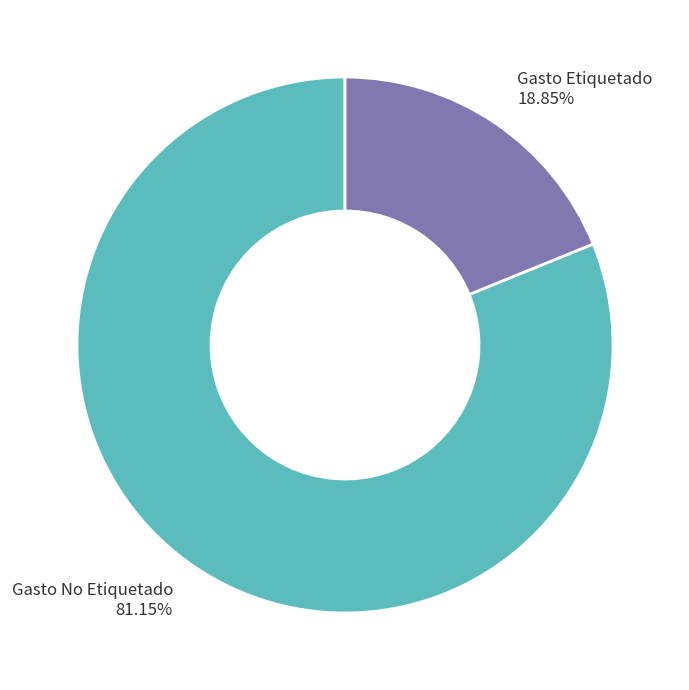

Rank the categories by value from lowest to highest.

Gasto Etiquetado, Gasto No Etiquetado